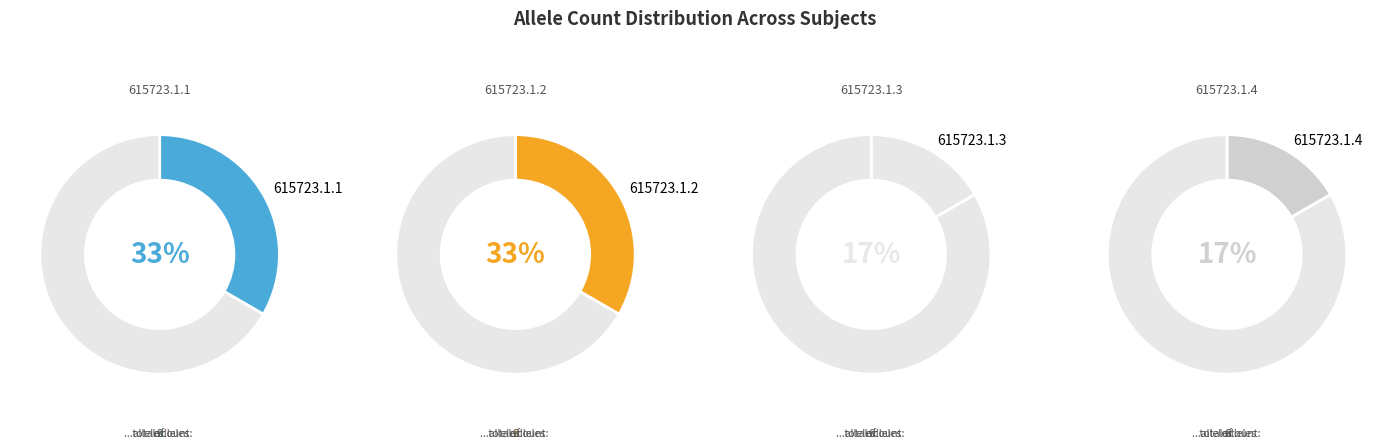

Is there a majority slice in this chart?

No